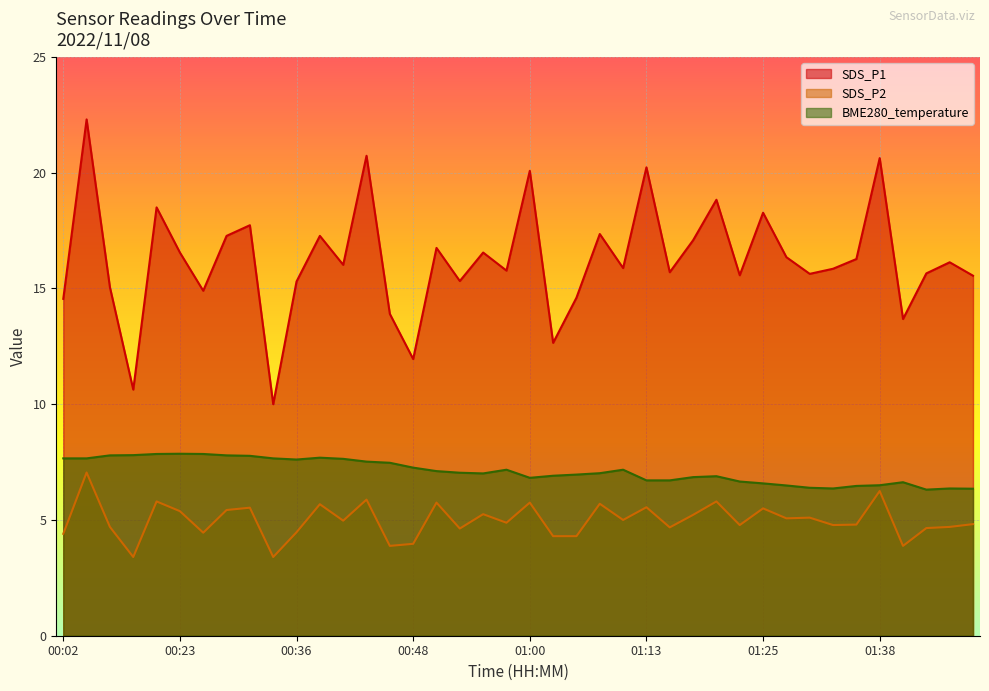

What is the highest value of the SDS_P2 series?

7.0